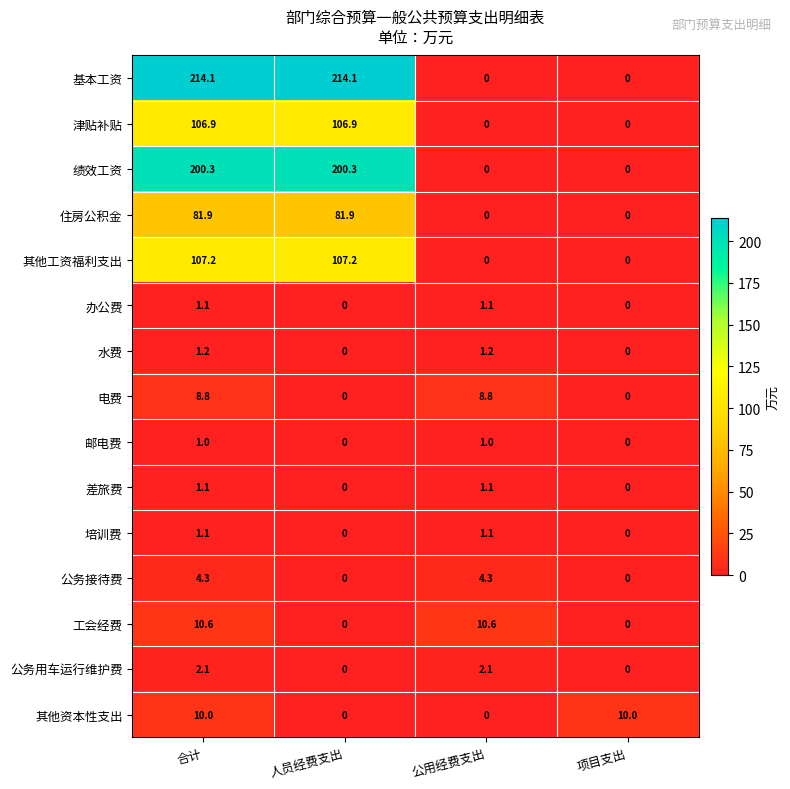

What is the maximum value shown in the chart?

214.1